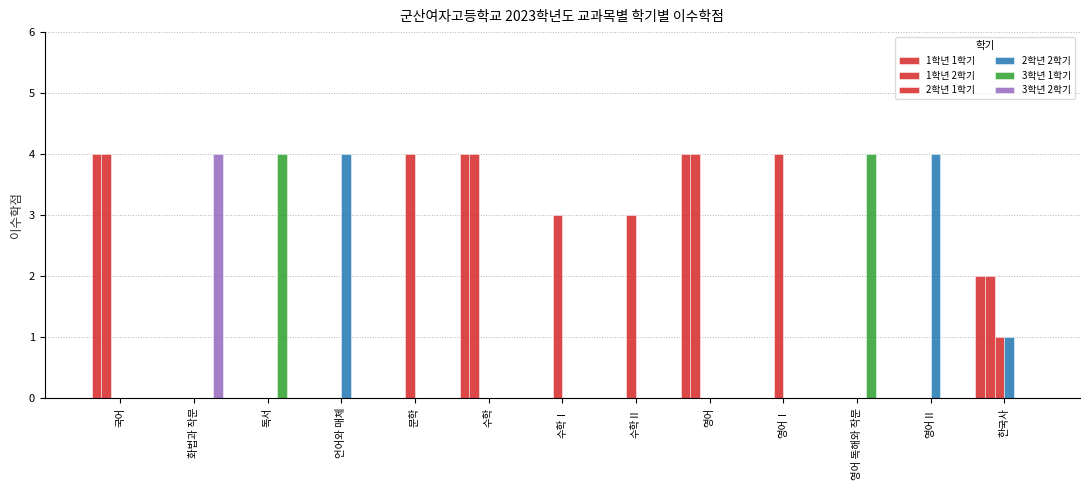

What position from the right is 수학Ⅱ?

6